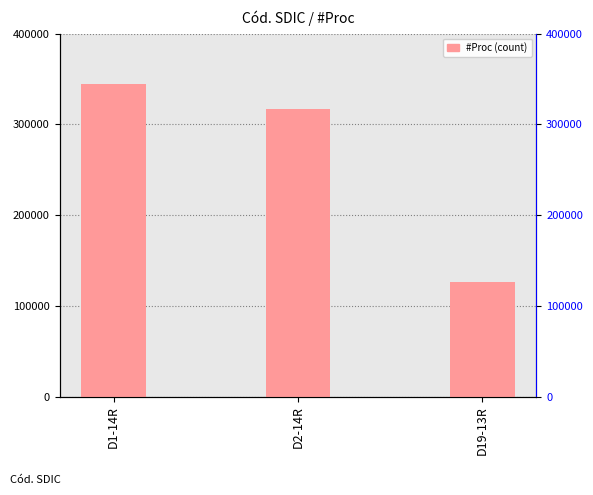

Rank the categories by value from lowest to highest.

D19-13R, D2-14R, D1-14R